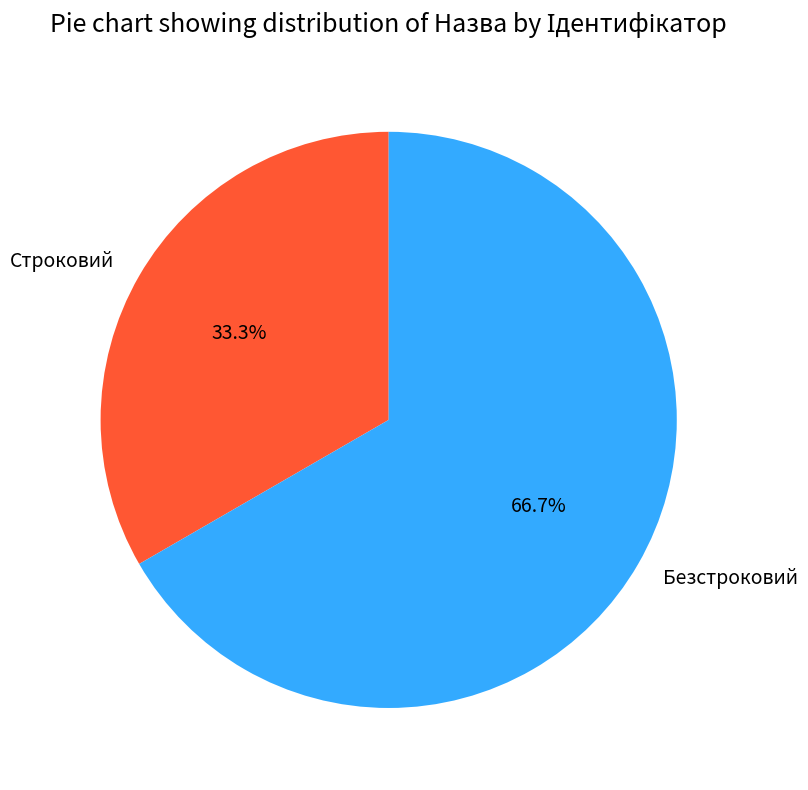

To the nearest percent, what is the difference between the Безстроковий and Строковий slice percentages?

33%